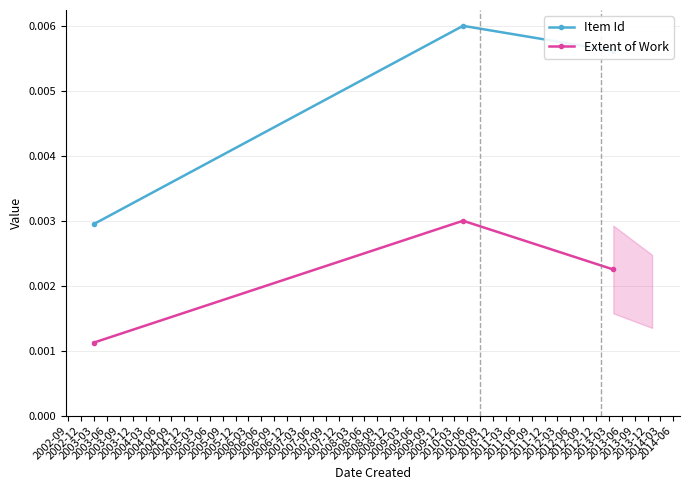

Rank the series by their maximum value, from highest to lowest.

Item Id, Extent of Work